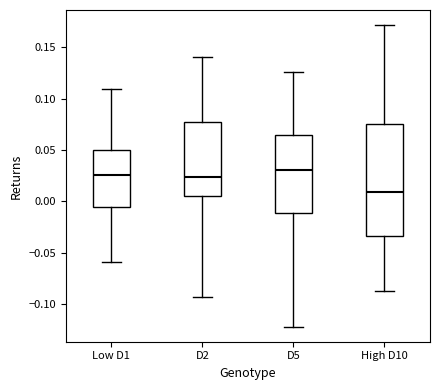

Reading left to right, transcribe this box plot: for each box, give where its median line is, the range the box spans, and where its two whiskers end, as read against the y-axis. The values are not printed on the chart, so give them approximately, as read against the axis.

Low D1: median 0.025, box -0.005 to 0.050, whiskers -0.060 to 0.110
D2: median 0.025, box 0.005 to 0.075, whiskers -0.095 to 0.140
D5: median 0.030, box -0.010 to 0.065, whiskers -0.120 to 0.125
High D10: median 0.010, box -0.035 to 0.075, whiskers -0.085 to 0.170